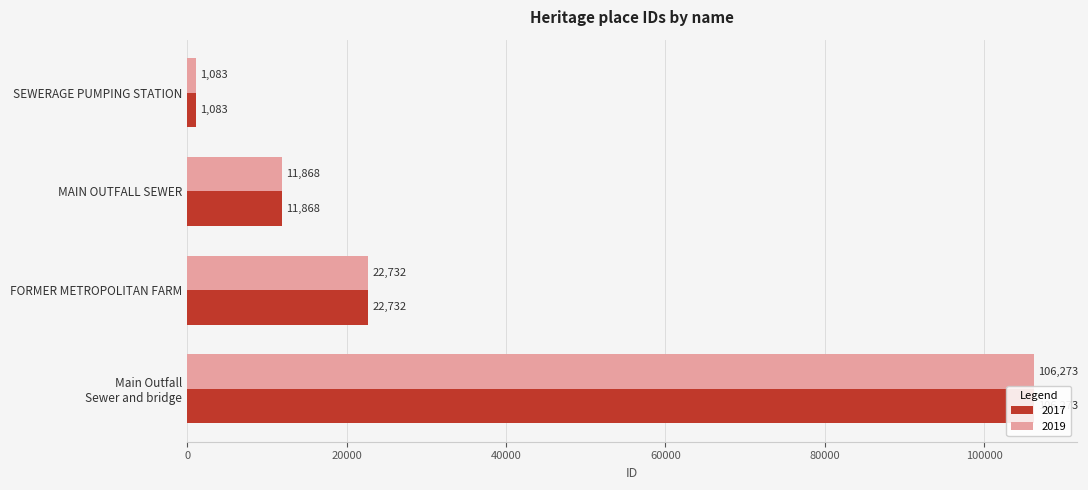

What is the average value of the 2019 series?

35489